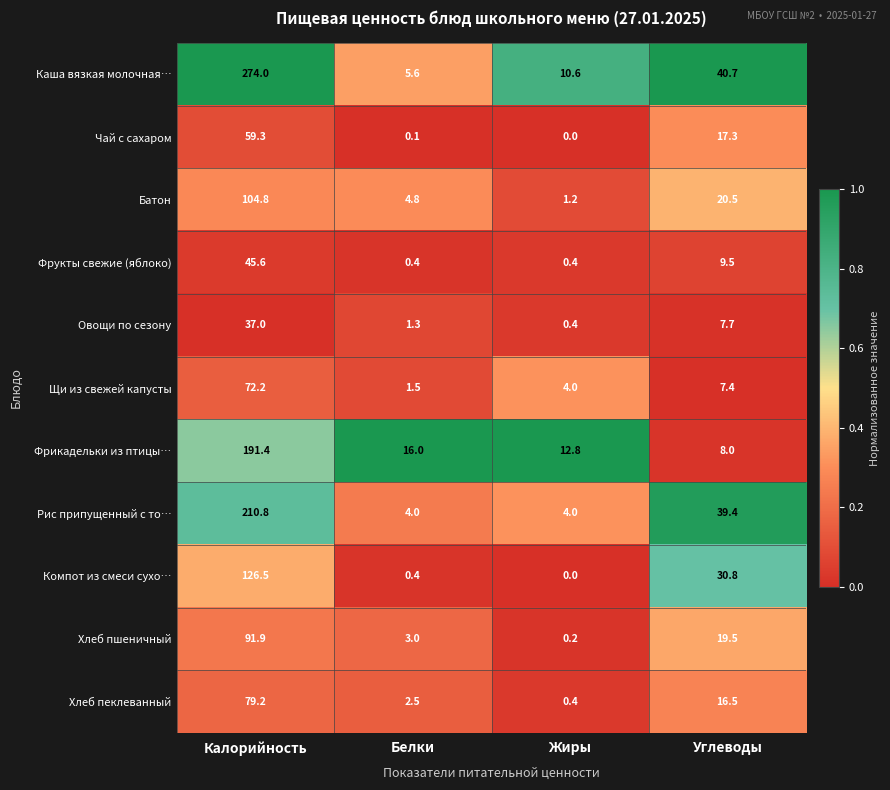

How many categories are shown in the chart?

4